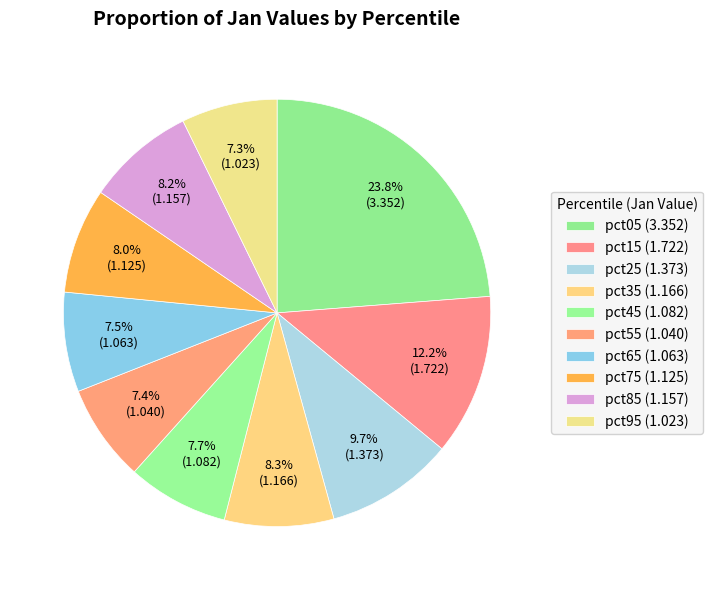

To the nearest percent, what is the difference between the largest and smallest slice percentages?

17%